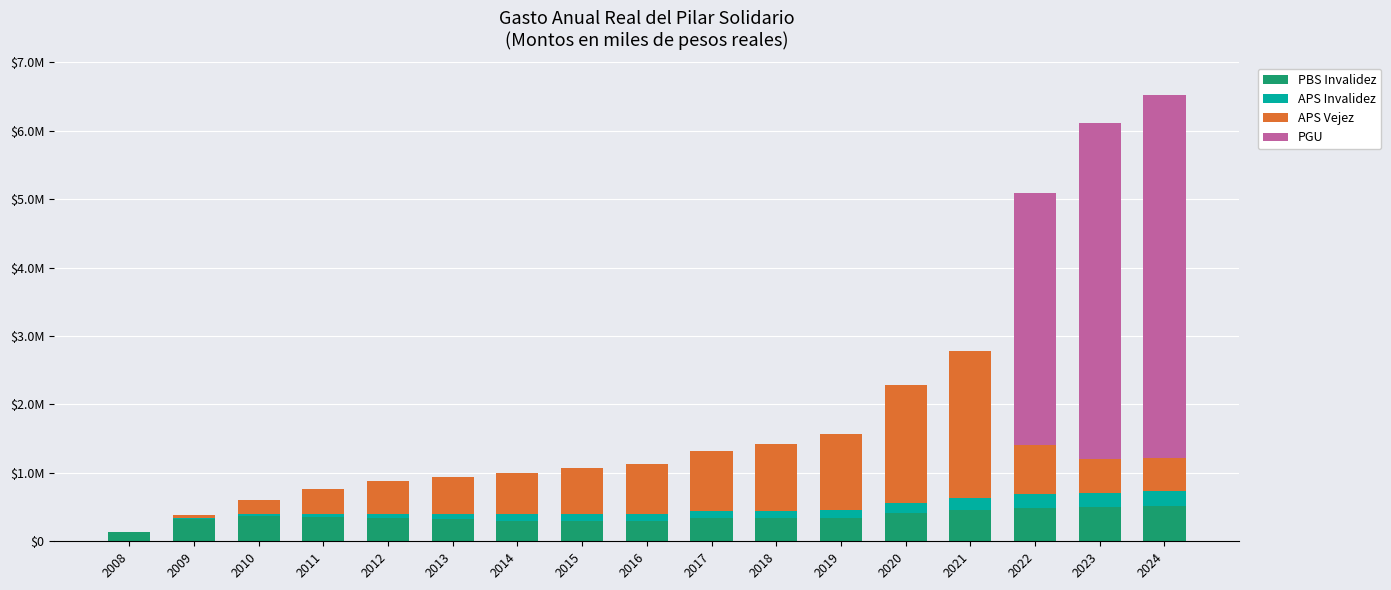

What are all the series names shown in the legend?

PBS Invalidez, APS Invalidez, APS Vejez, PGU